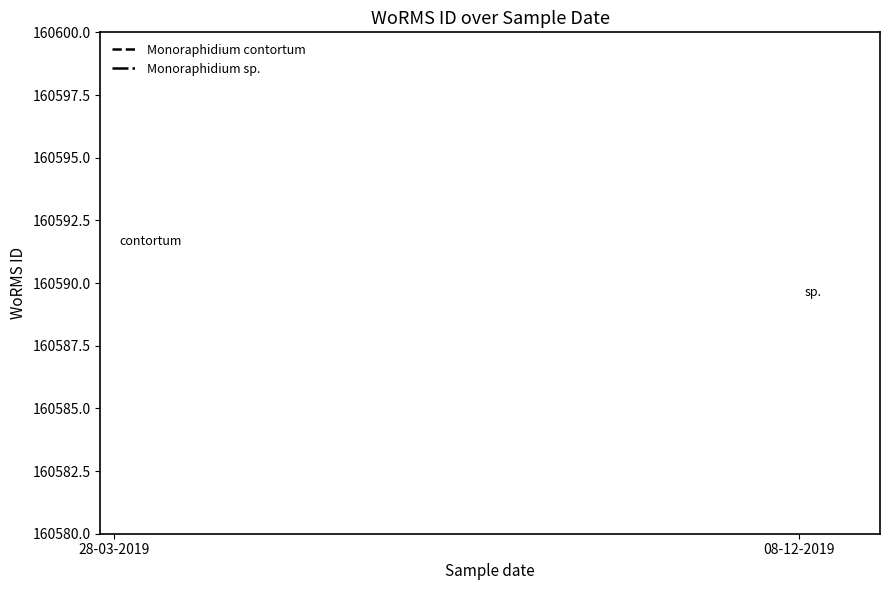

What are all the series names shown in the legend?

Monoraphidium contortum, Monoraphidium sp.